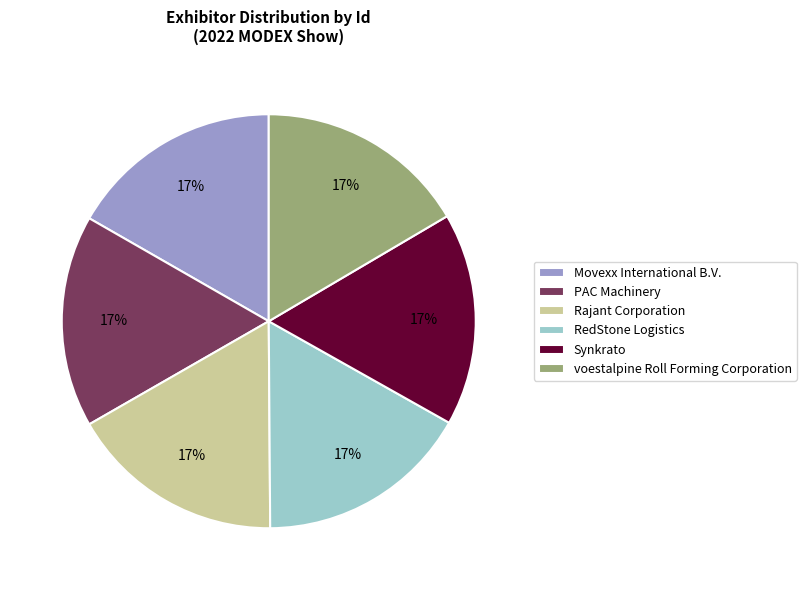

To the nearest percent, what percentage of the pie is Rajant Corporation?

17%